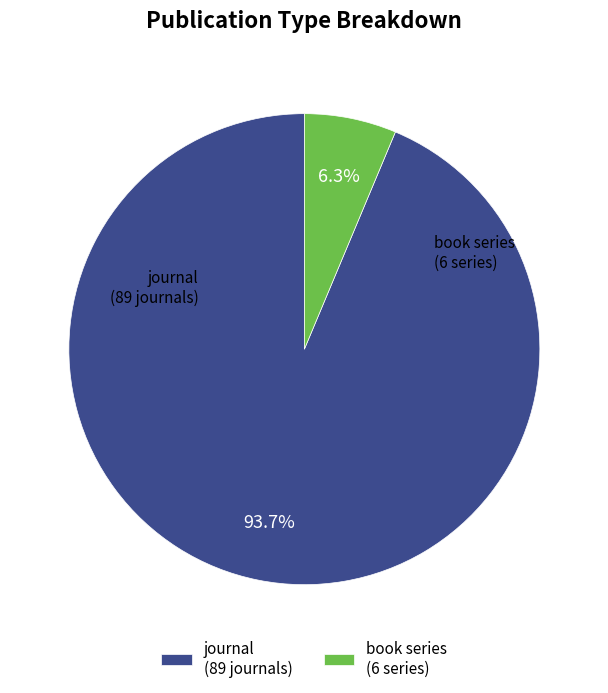

What percentage is the book series slice, to the nearest percent?

6%